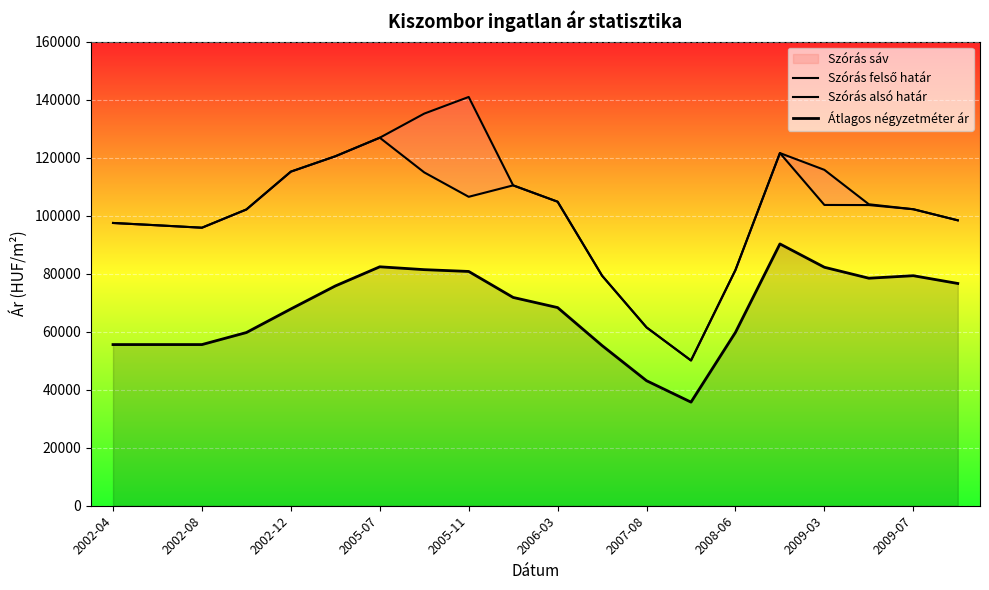

At which category does Átlagos négyzetméter ár reach its first local valley?

13